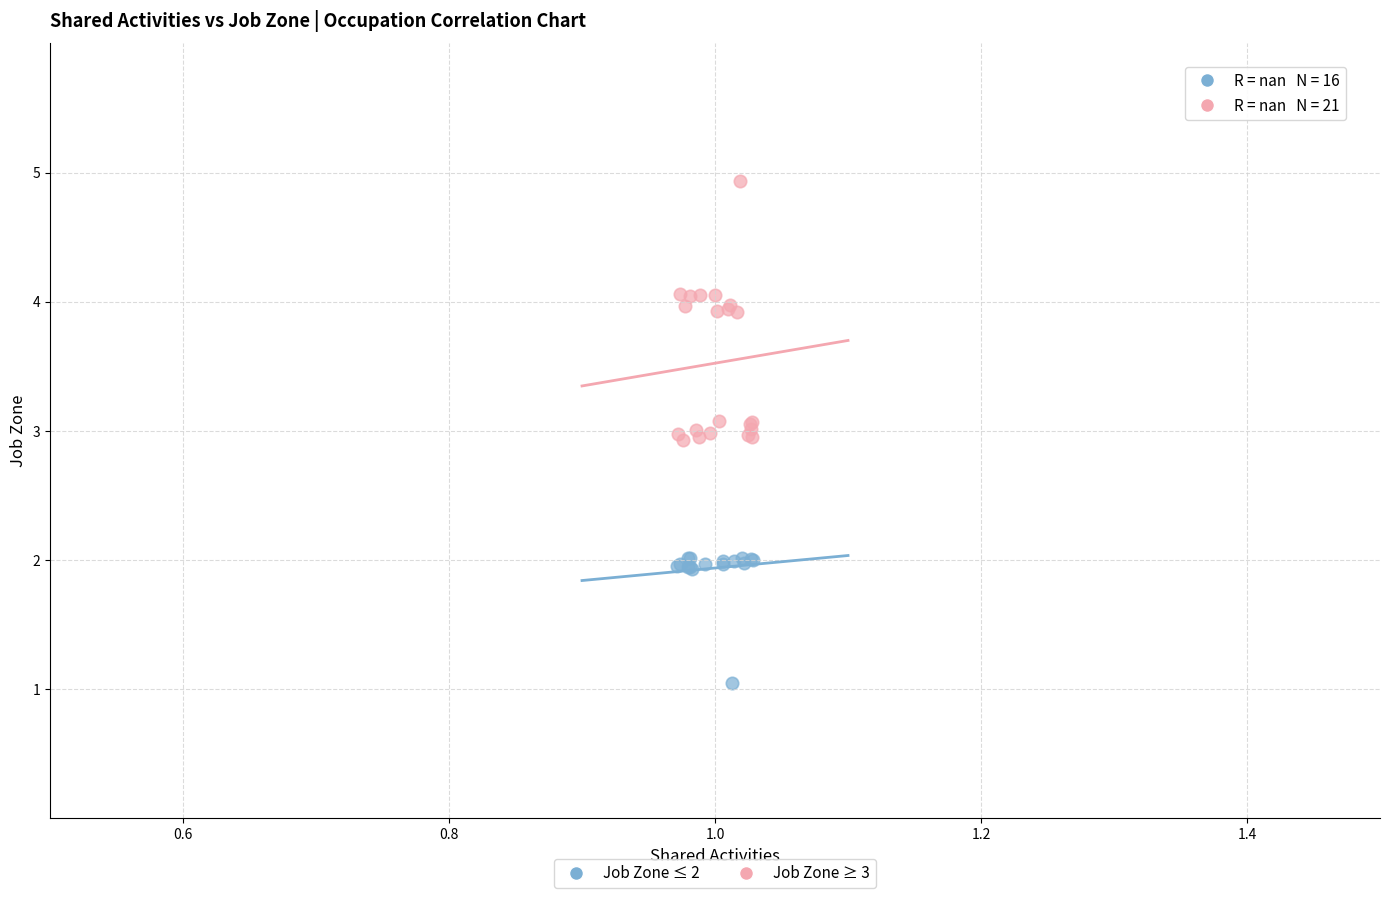

Which series has the widest spread of Y values?

Job Zone ≥ 3